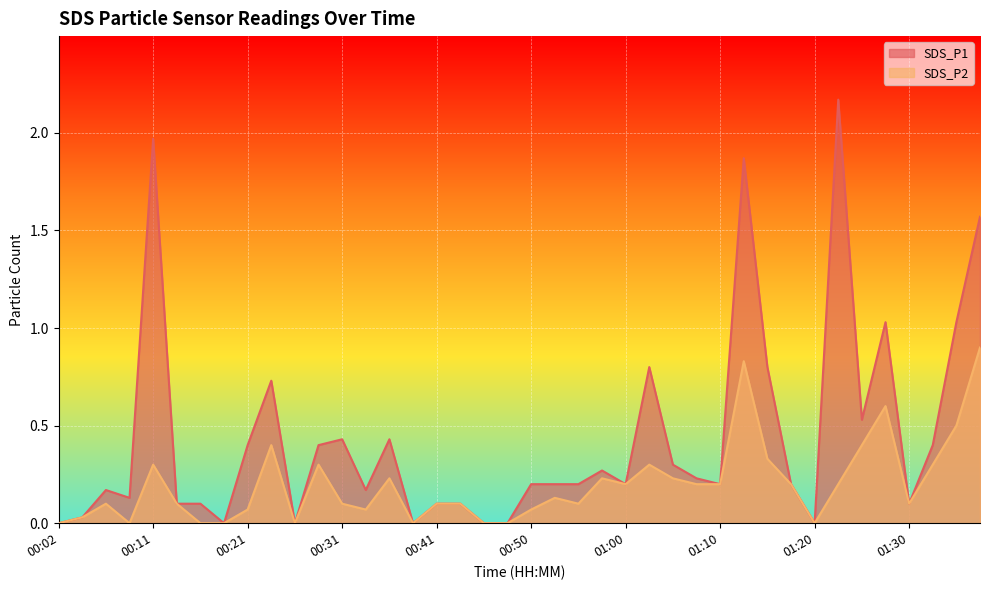

Reading left to right, what are all the values shown in this chart?

SDS_P1: 0.0	0.0	0.2	0.1	2.0	0.1	0.1	0.0	0.4	0.7	0.0	0.4	0.4	0.2	0.4	0.0	0.1	0.1	0.0	0.0	0.2	0.2	0.2	0.3	0.2	0.8	0.3	0.2	0.2	1.9	0.8	0.2	0.0	2.2	0.5	1.0	0.1	0.4	1.0	1.6
SDS_P2: 0.0	0.0	0.1	0.0	0.3	0.1	0.0	0.0	0.1	0.4	0.0	0.3	0.1	0.1	0.2	0.0	0.1	0.1	0.0	0.0	0.1	0.1	0.1	0.2	0.2	0.3	0.2	0.2	0.2	0.8	0.3	0.2	0.0	0.2	0.4	0.6	0.1	0.3	0.5	0.9